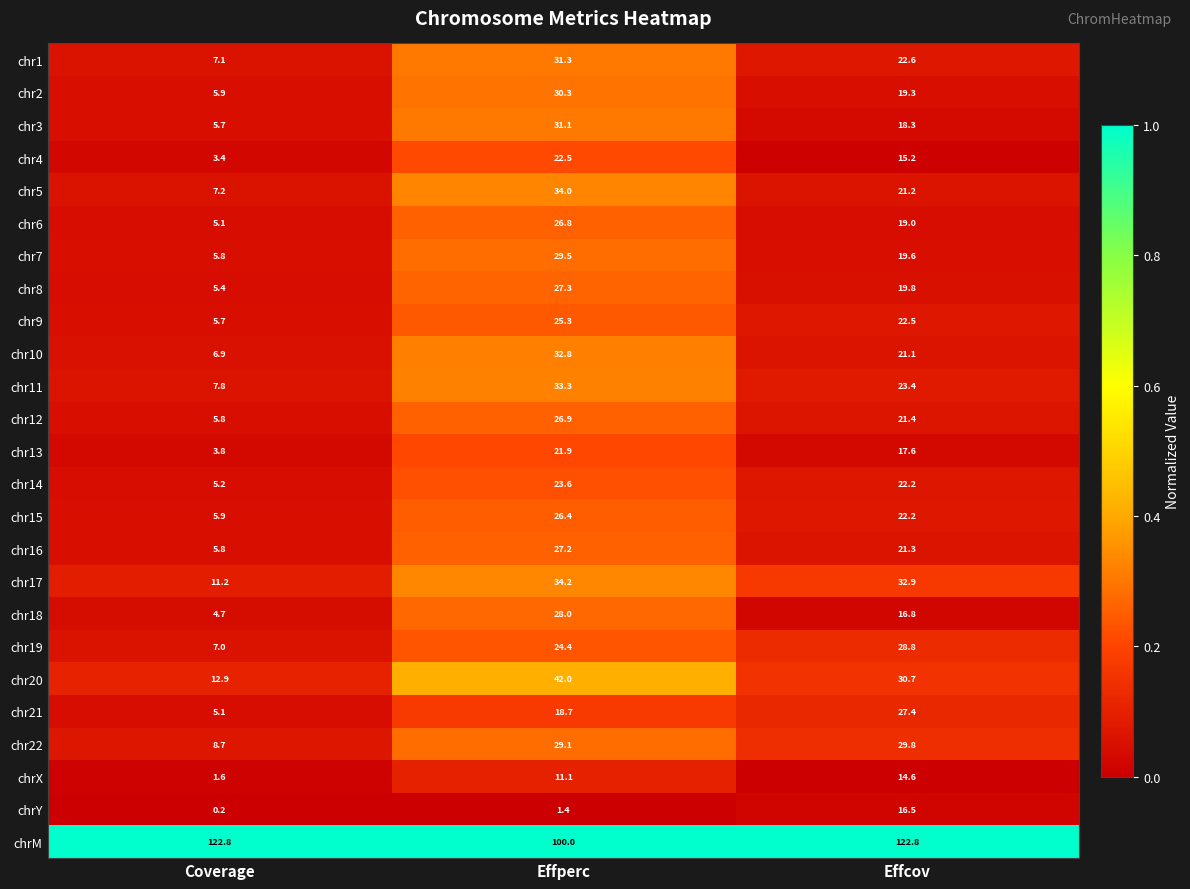

Rank the series by their maximum value, from highest to lowest.

chrM, chr20, chr17, chr5, chr11, chr10, chr1, chr3, chr2, chr22, chr7, chr19, chr18, chr21, chr8, chr16, chr12, chr6, chr15, chr9, chr14, chr4, chr13, chrY, chrX